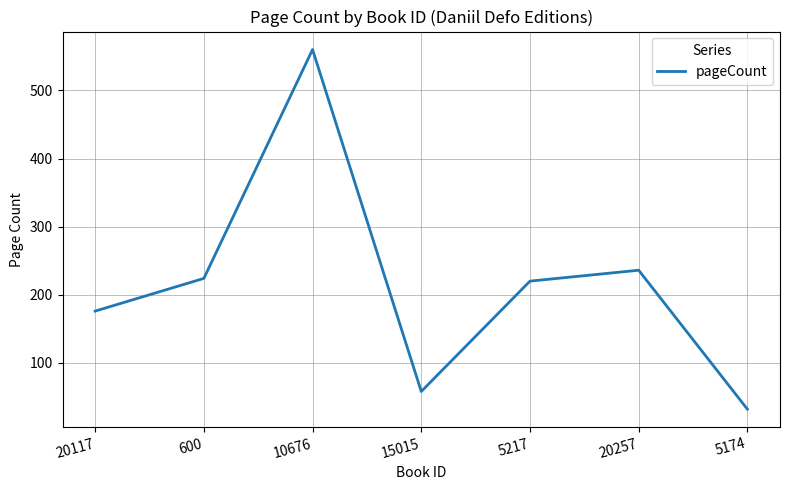

Which has a higher value, 20117 or 5217?

5217